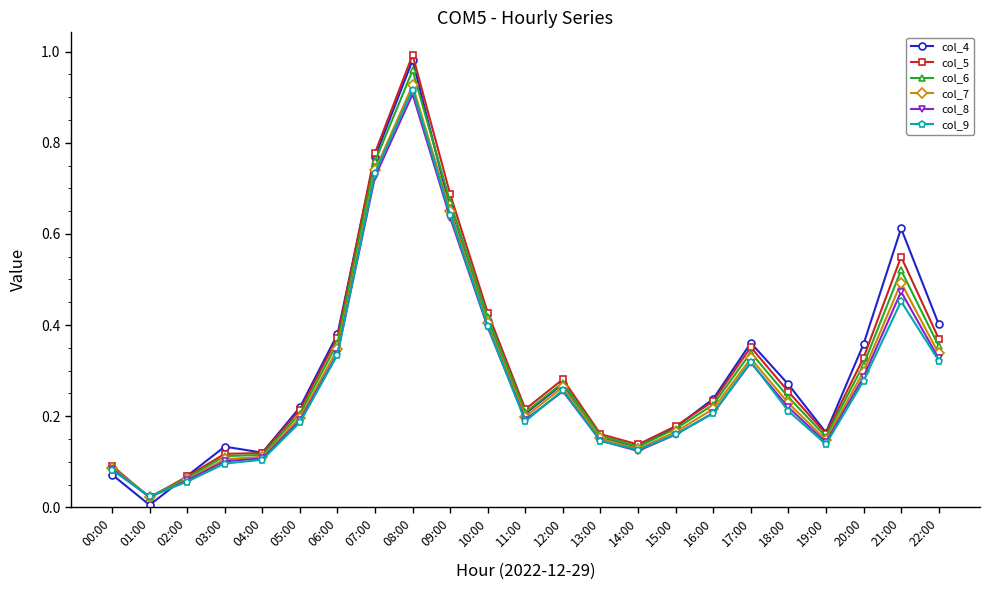

At which label does col_7 reach its minimum?

01:00